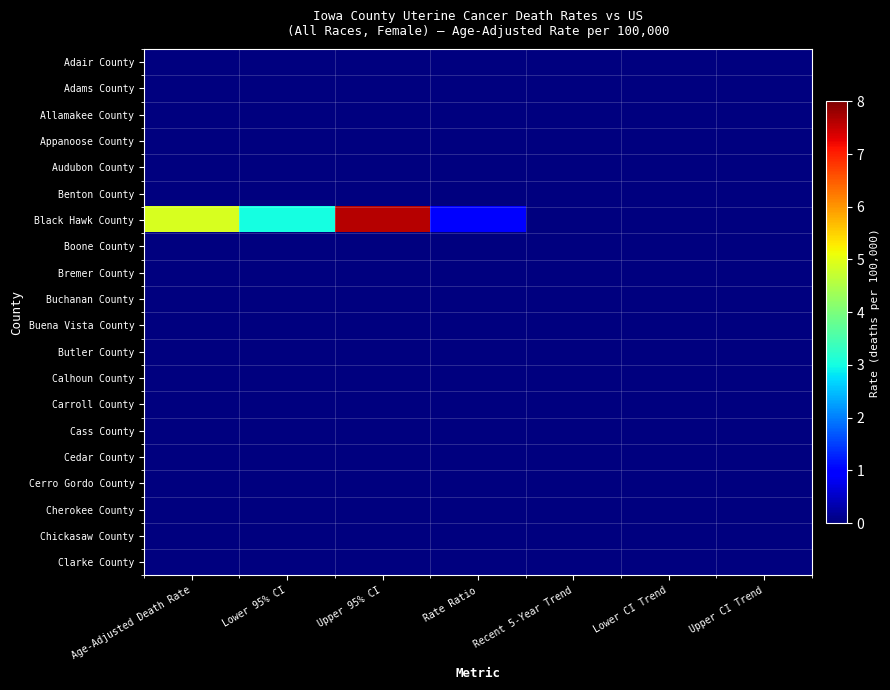

Which has a higher value, Lower 95% CI or Rate Ratio?

Lower 95% CI